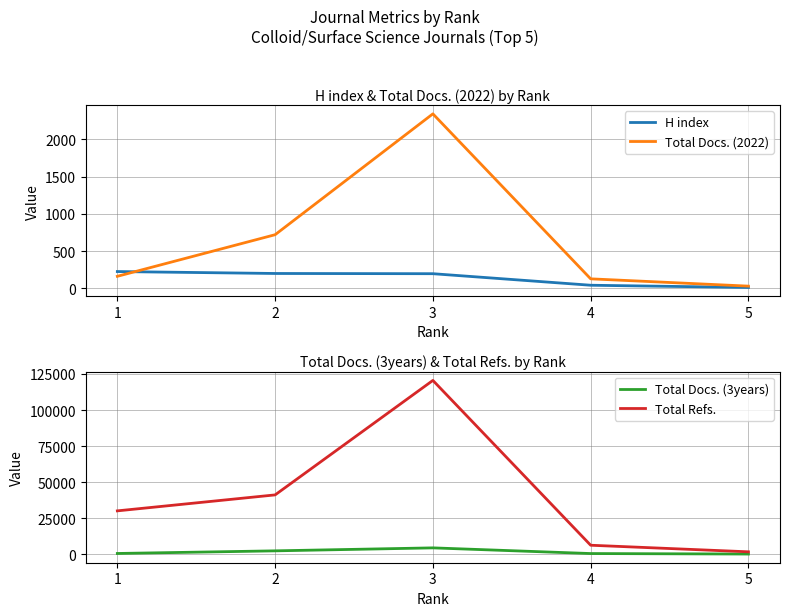

Which category has the lowest value across all series?

5